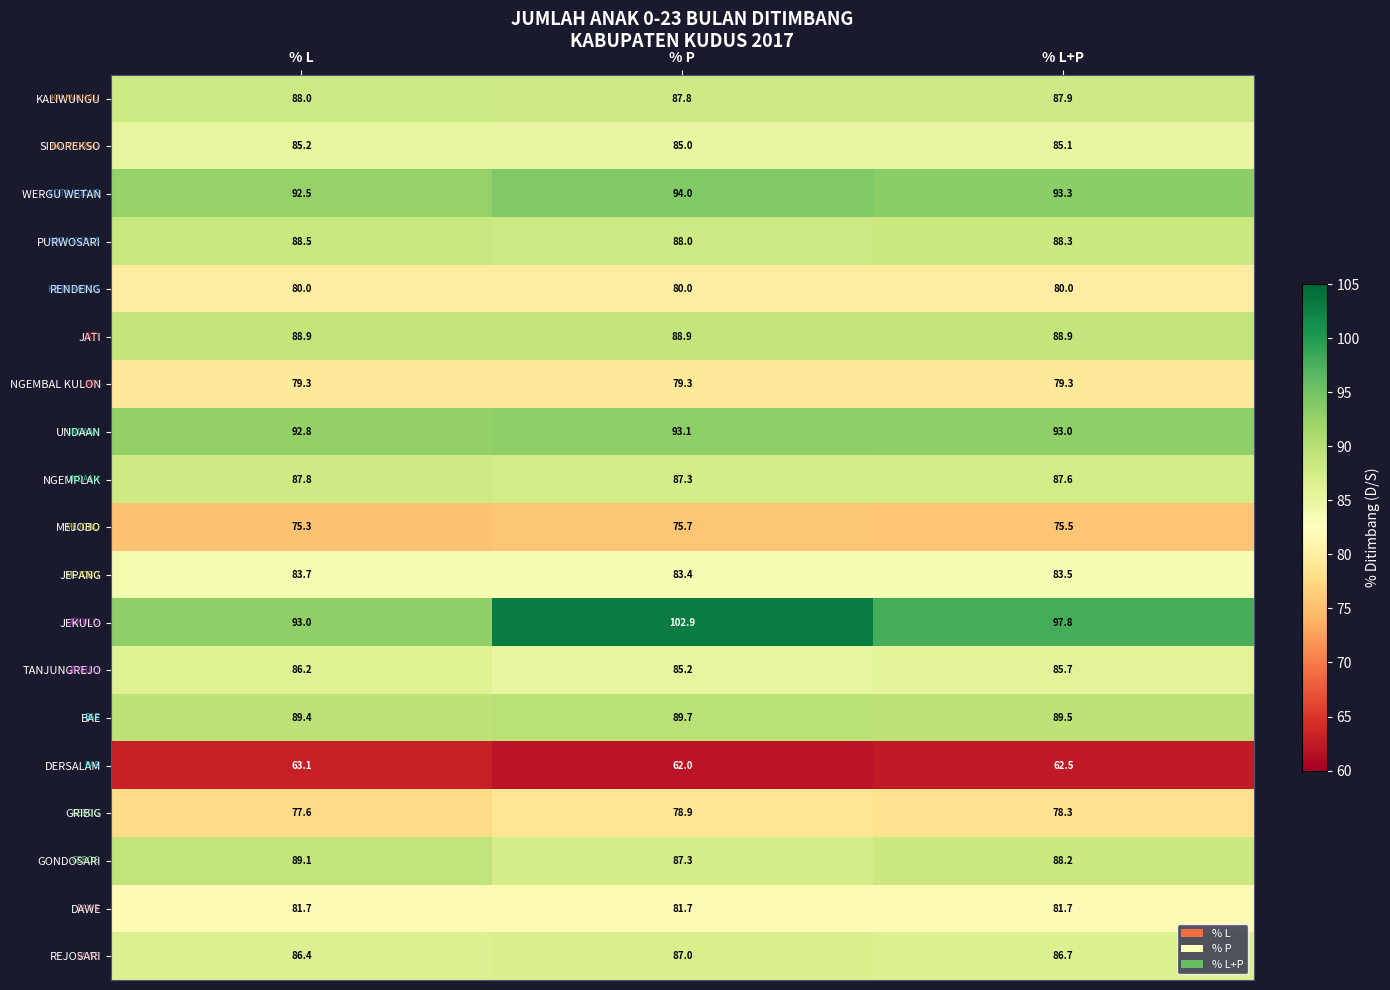

At which category is the sum across all series the highest?

% P